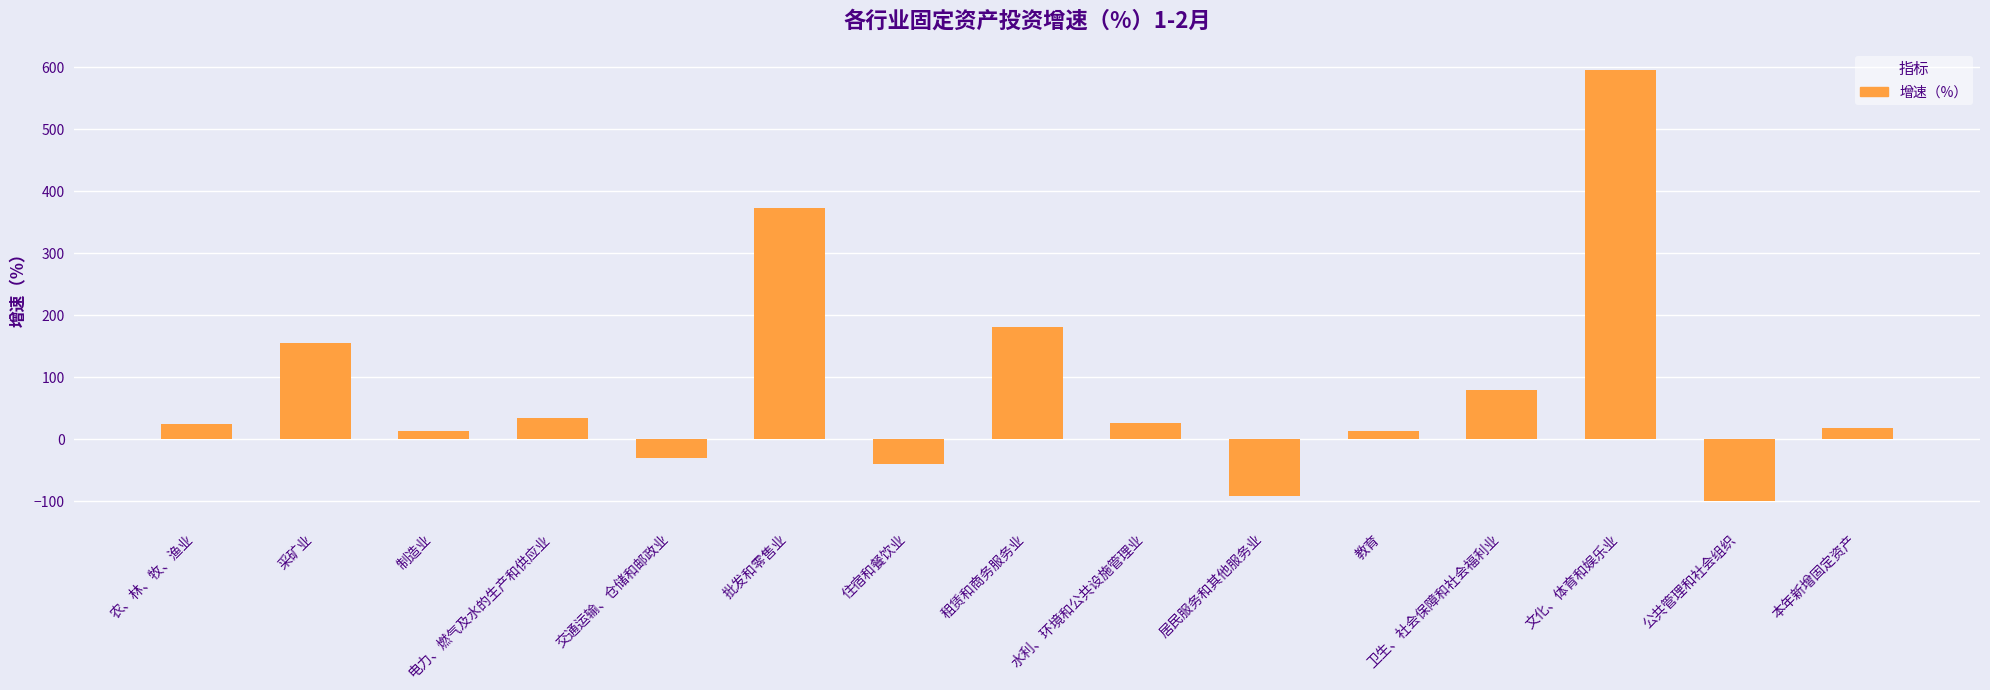

What is the approximate value at 公共管理和社会组织?

-100.0